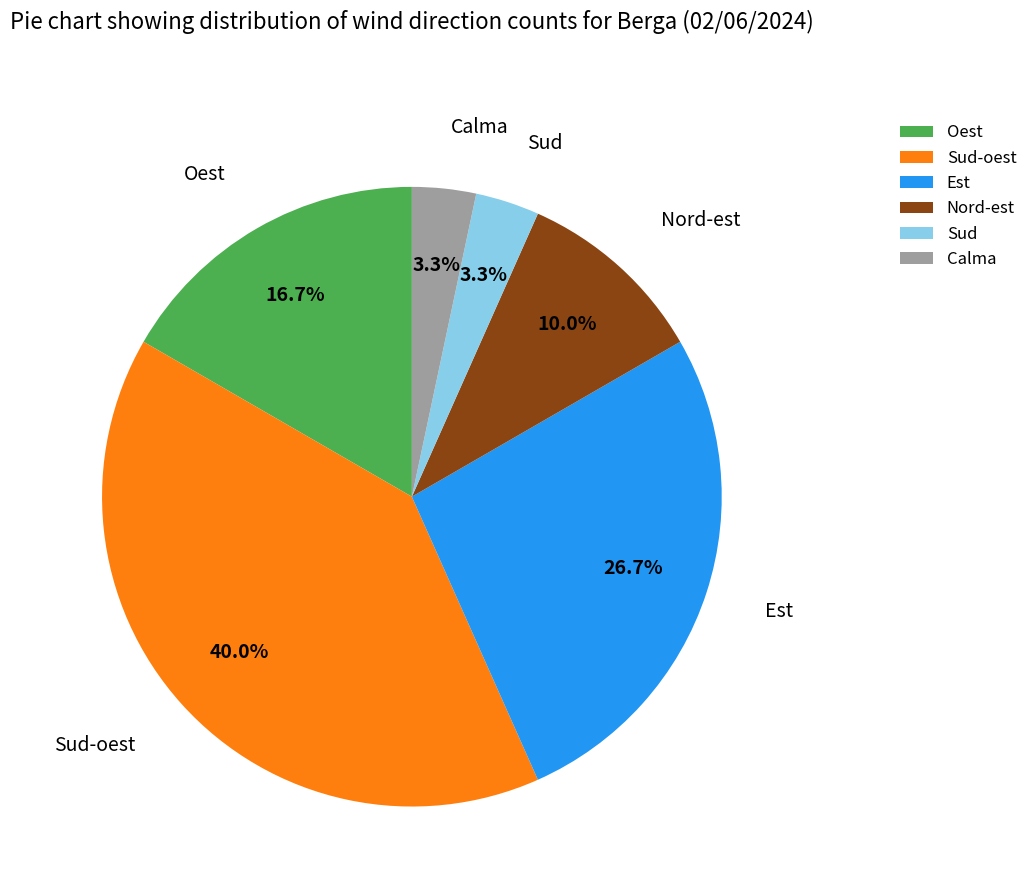

The Sud-oest slice represents 40% of the pie. True or false?

True